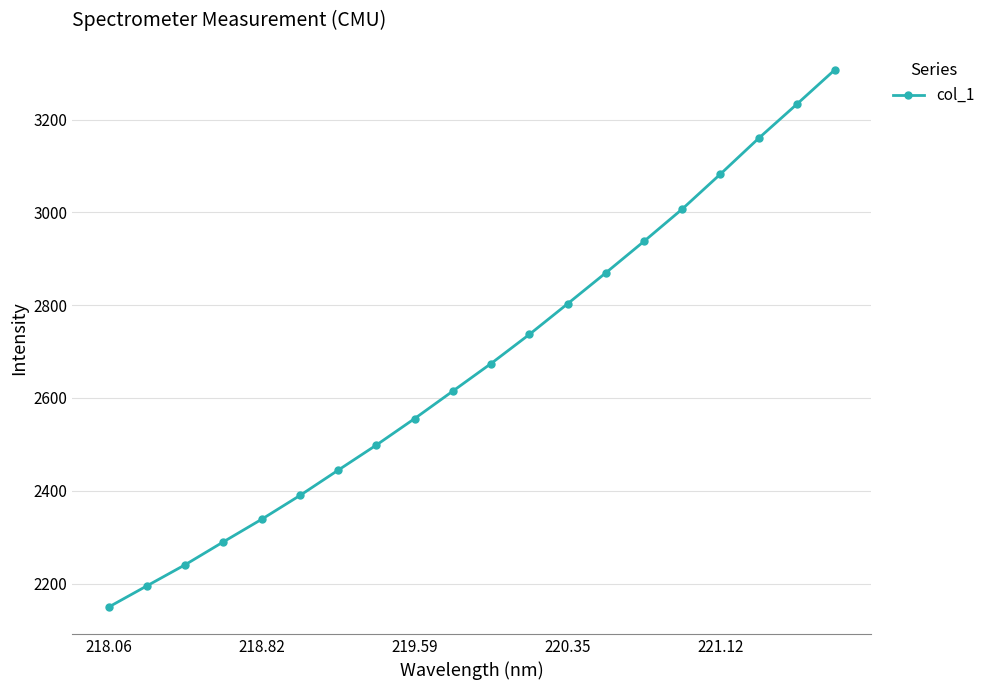

True or false: there are more than 1 points higher than both neighbors.

False